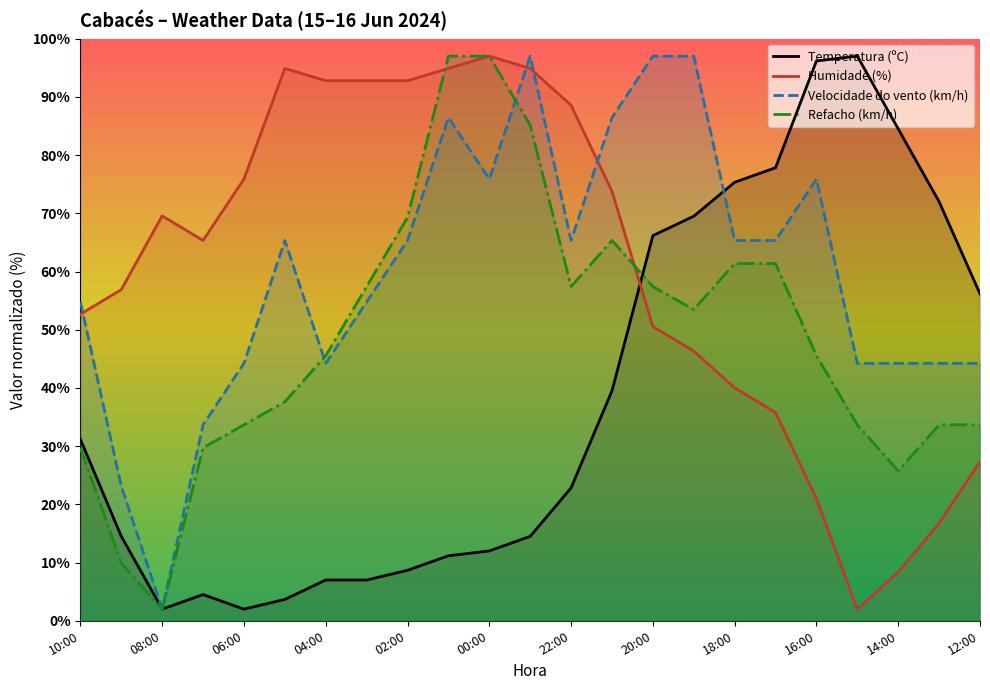

At 18:00, list the series in order from largest to smallest.

Temperatura (ºC), Velocidade do vento (km/h), Refacho (km/h), Humidade (%)